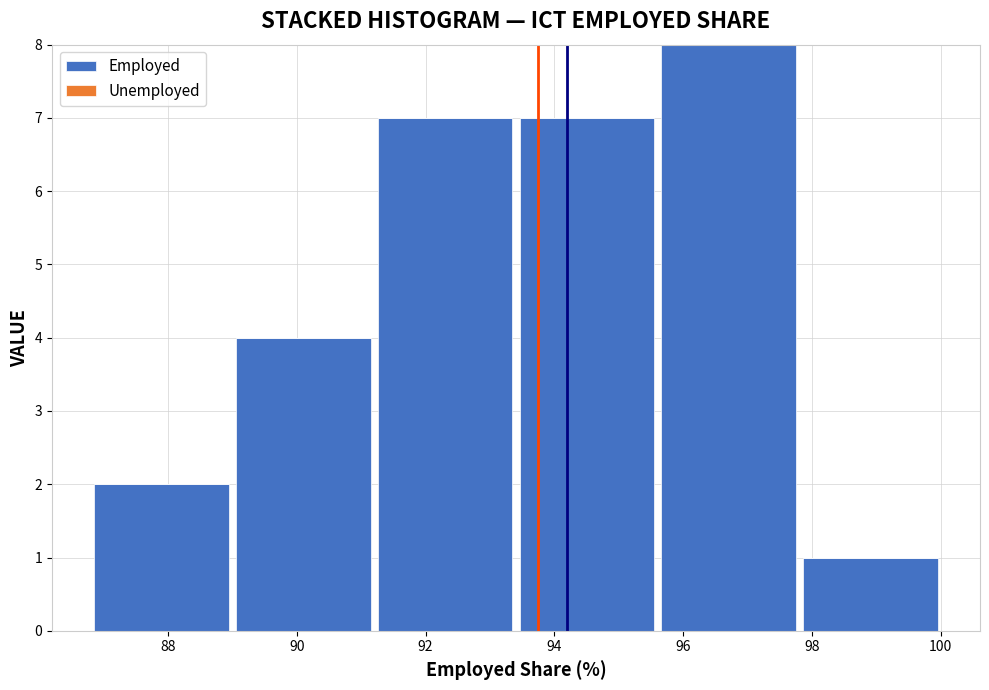

Over which range of the x-axis is the bar tallest?

95.6 to 97.8